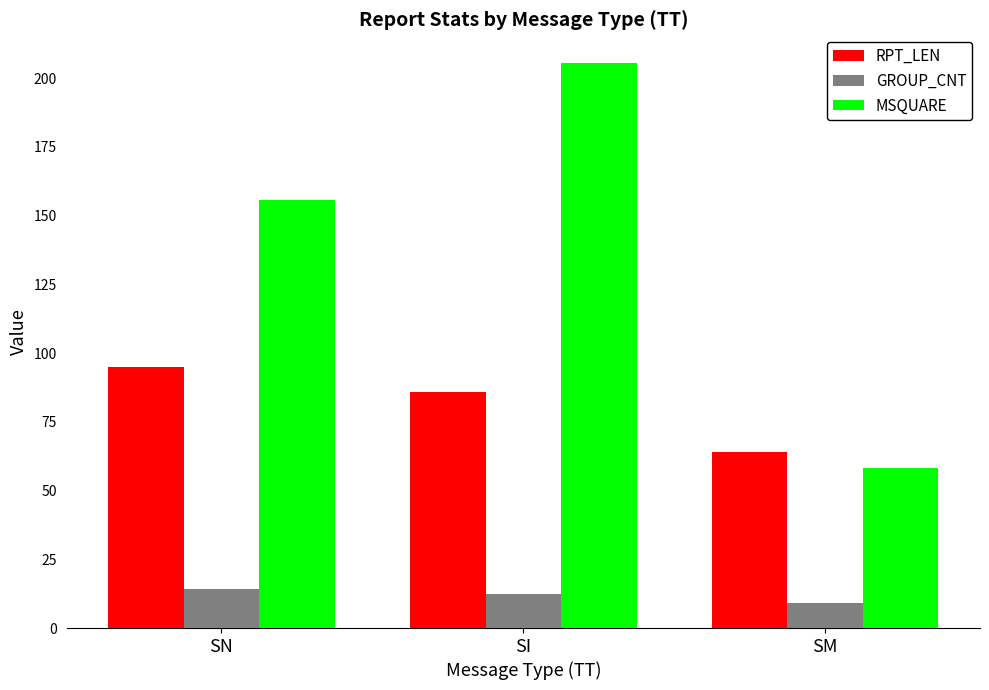

What position from the left is SN?

1